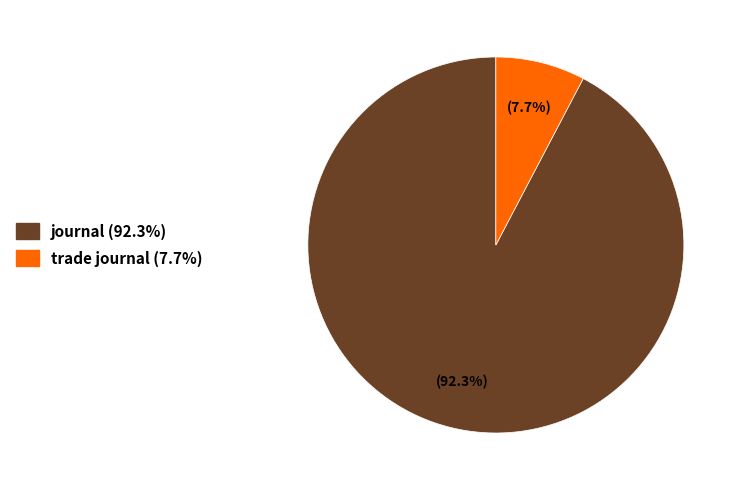

Does trade journal represent more than half of the total?

No